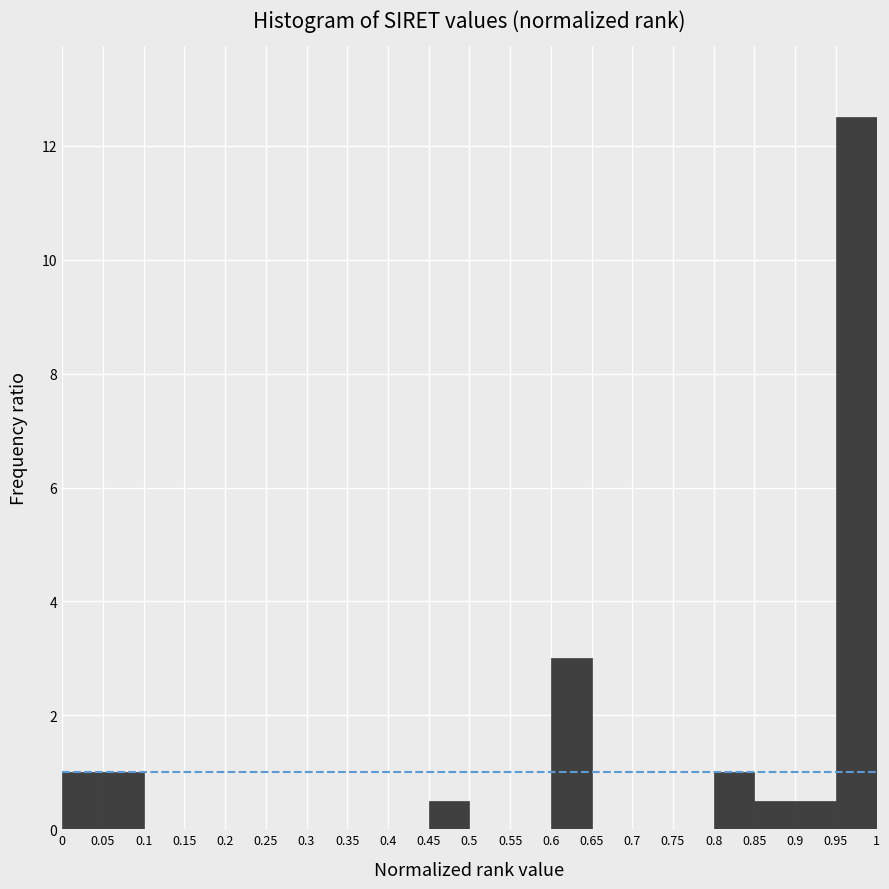

Reading left to right, transcribe this chart: for each bar, give the range it covers on the x-axis and its height. The values are not printed on the chart, so give them approximately, as read against the axis.

0 to 0.05: 1.0
0.05 to 0.1: 1.0
0.1 to 0.15: 0
0.15 to 0.2: 0
0.2 to 0.25: 0
0.25 to 0.3: 0
0.3 to 0.35: 0
0.35 to 0.4: 0
0.4 to 0.45: 0
0.45 to 0.5: 0.6
0.5 to 0.55: 0
0.55 to 0.6: 0
0.6 to 0.65: 3.0
0.65 to 0.7: 0
0.7 to 0.75: 0
0.75 to 0.8: 0
0.8 to 0.85: 1.0
0.85 to 0.9: 0.6
0.9 to 0.95: 0.6
0.95 to 1: 12.6